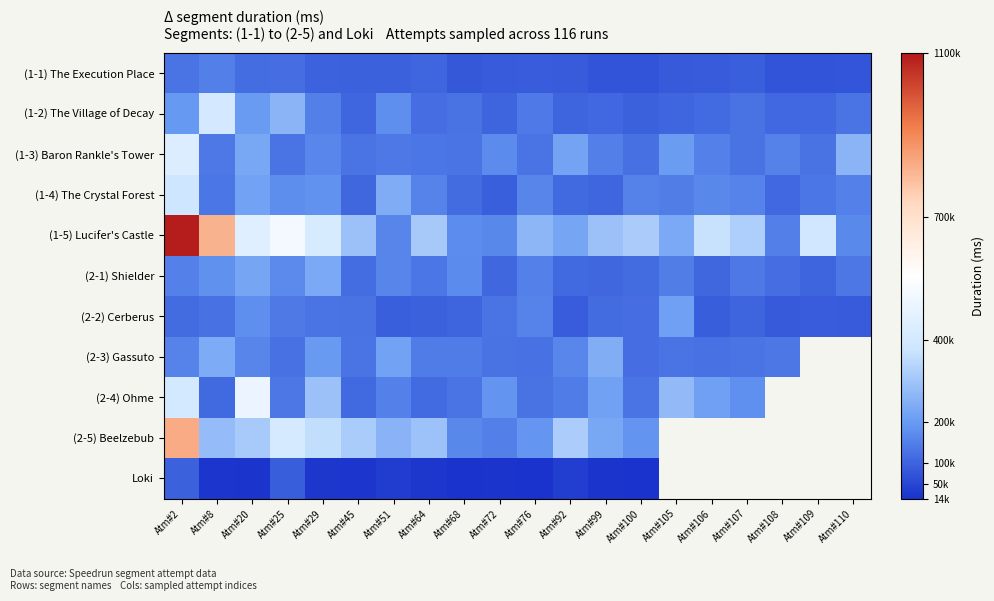

How many data points does each series have?

20